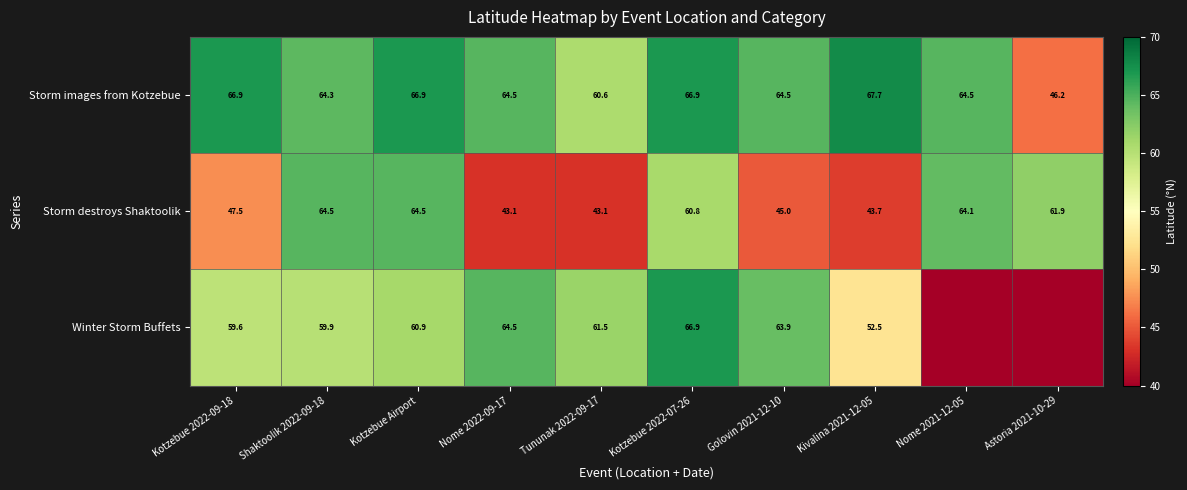

How many series are shown in this chart?

3